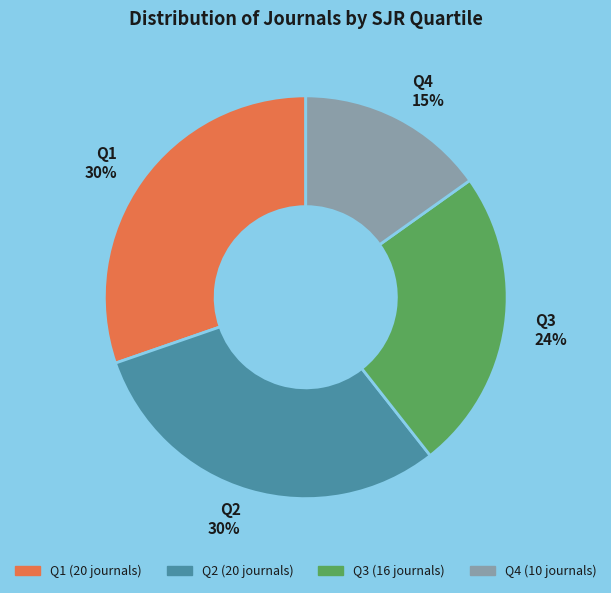

The Q4 slice represents 26% of the pie. True or false?

False